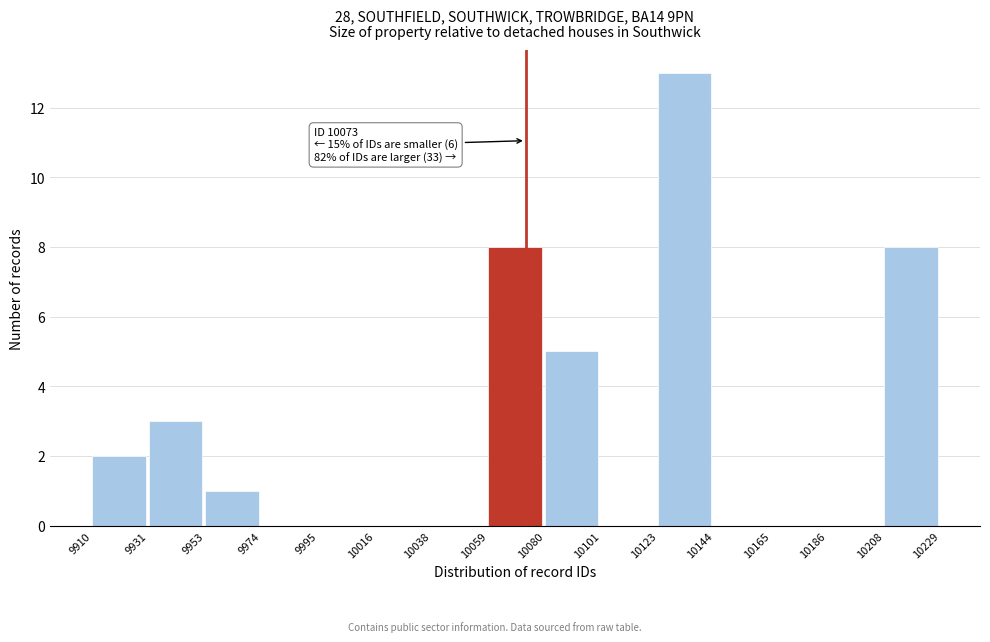

Which range on the x-axis has the tallest bar?

10123 to 10144